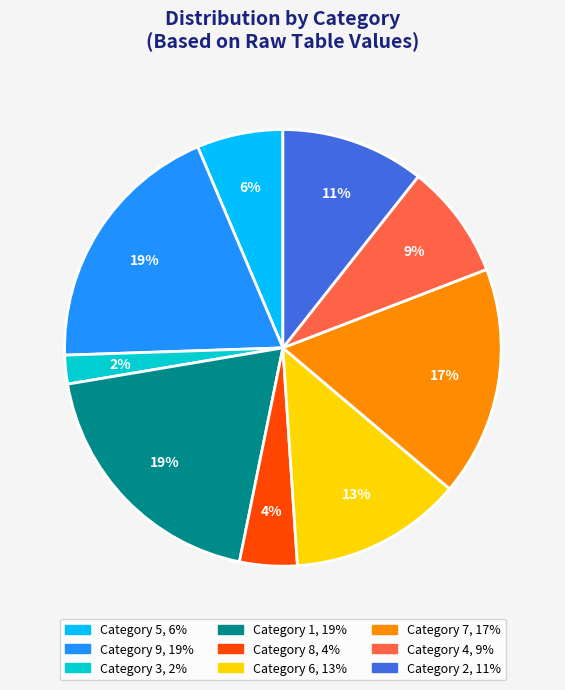

Is there a majority slice in this chart?

No